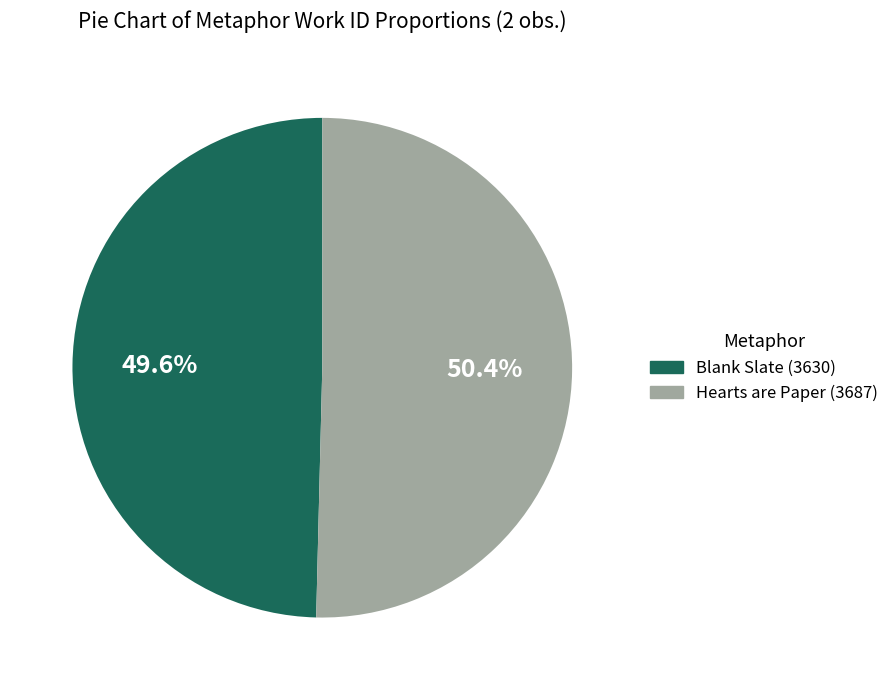

How many slices are in this pie chart?

2